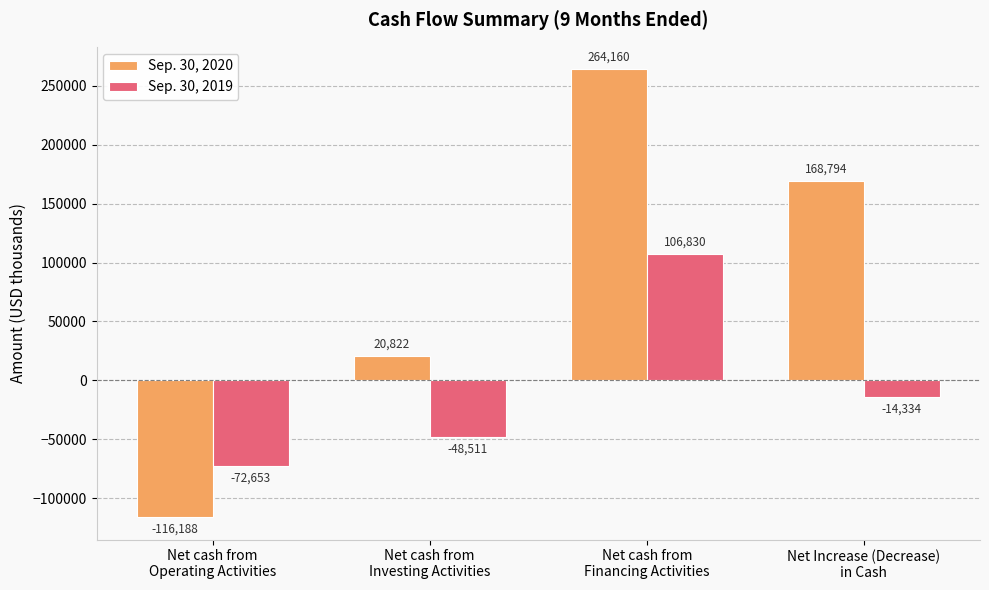

Is it true that Sep. 30, 2020 equals -116188 at Net cash from
Operating Activities?

True